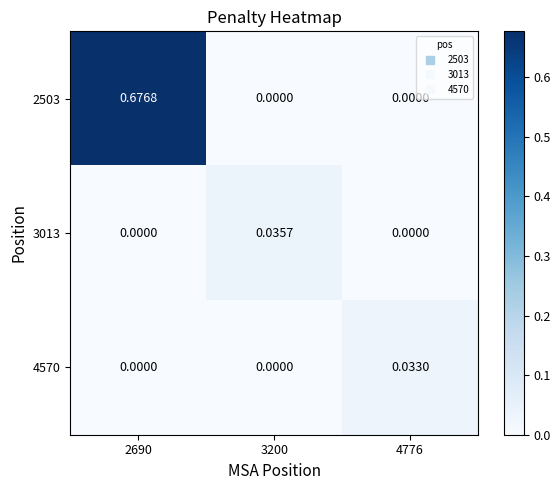

List the series in order of their peak value, highest first.

2503, 3013, 4570